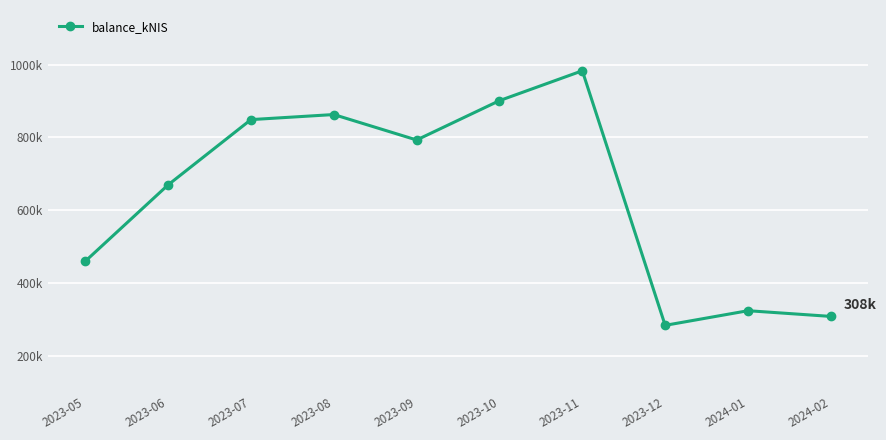

The chart shows a value of 1445834.5 at 2023-08. True or false?

False